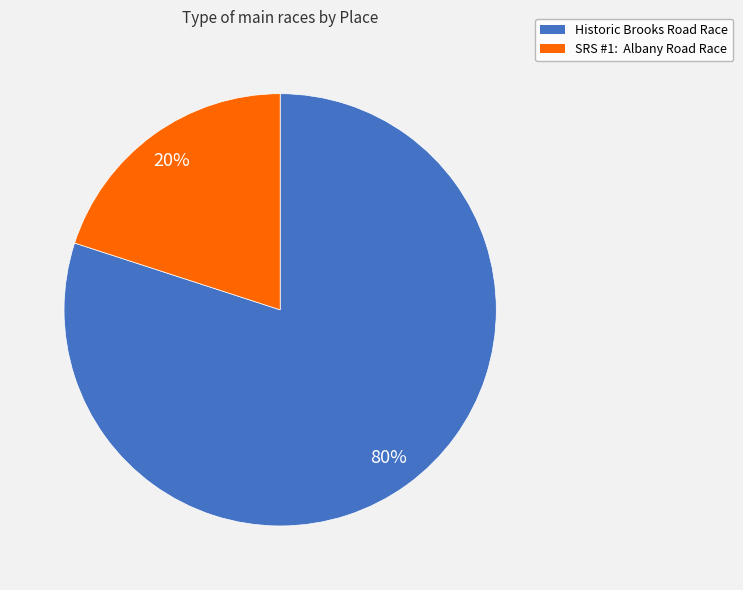

Is there a majority slice in this chart?

Yes